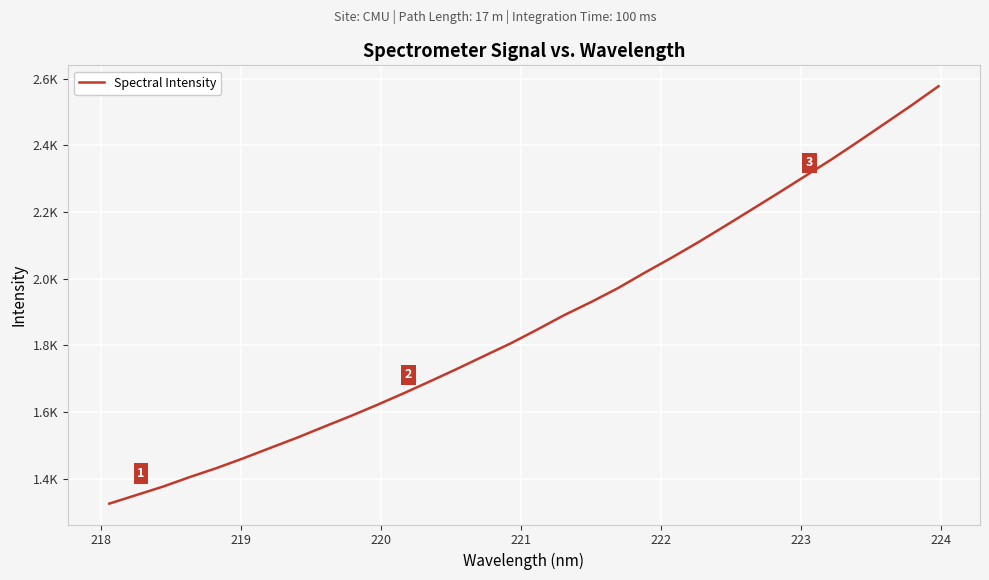

Reading left to right, what are all the values shown in this chart?

1325.7	1351.1	1376.6	1405.2	1432.1	1461.4	1492.3	1523.0	1555.6	1587.9	1621.6	1656.7	1693.1	1730.2	1768.4	1806.5	1848.1	1891.1	1930.2	1971.6	2017.9	2062.6	2109.1	2157.8	2207.2	2256.9	2307.5	2358.2	2411.7	2466.1	2520.8	2577.5